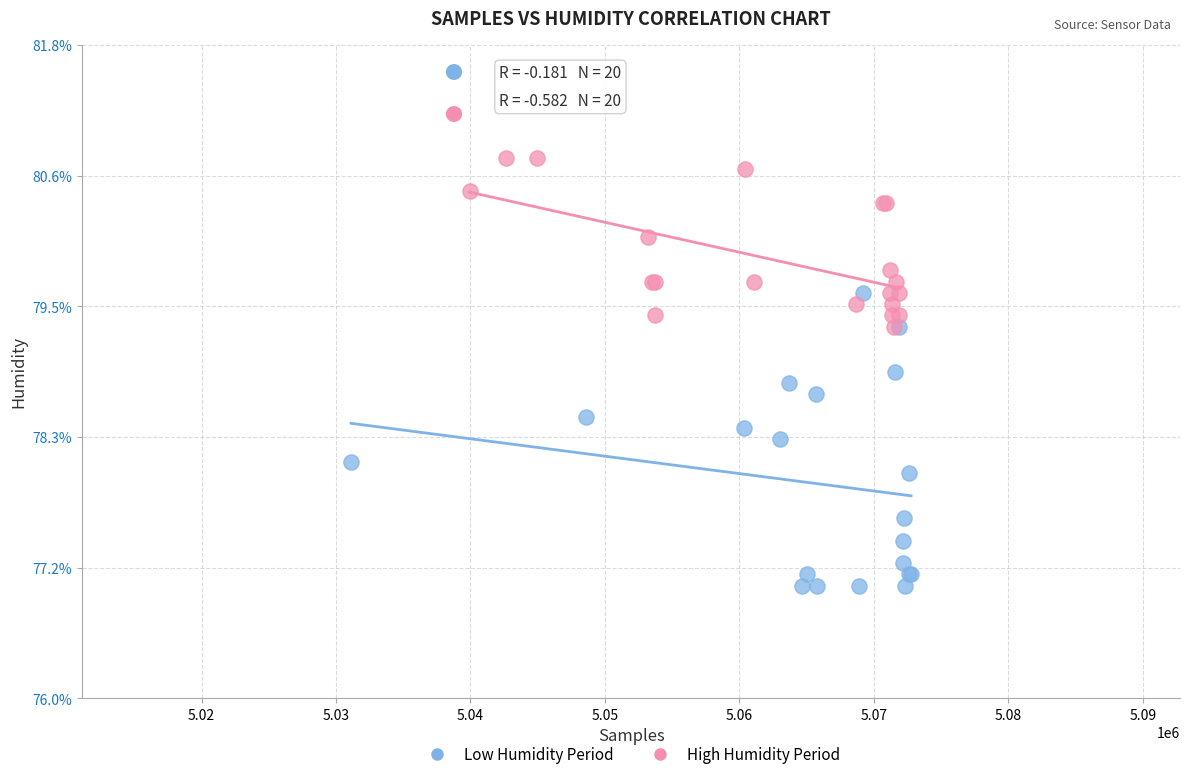

What are all the series names shown in the legend?

Low Humidity Period, High Humidity Period